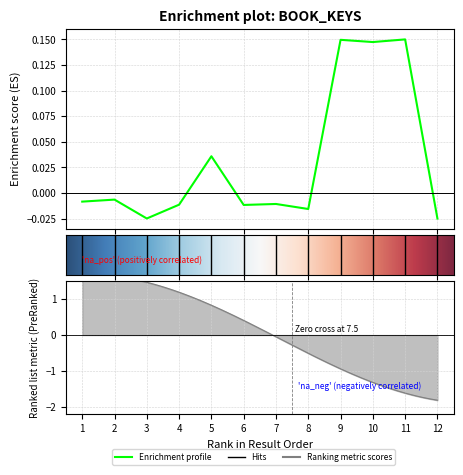

What is the greatest value displayed?

0.1